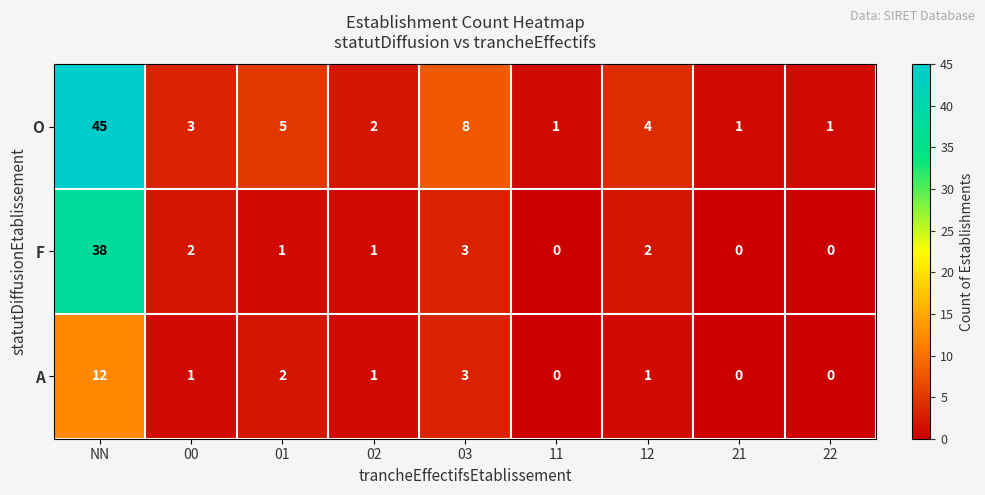

What is the highest value of the F series?

38